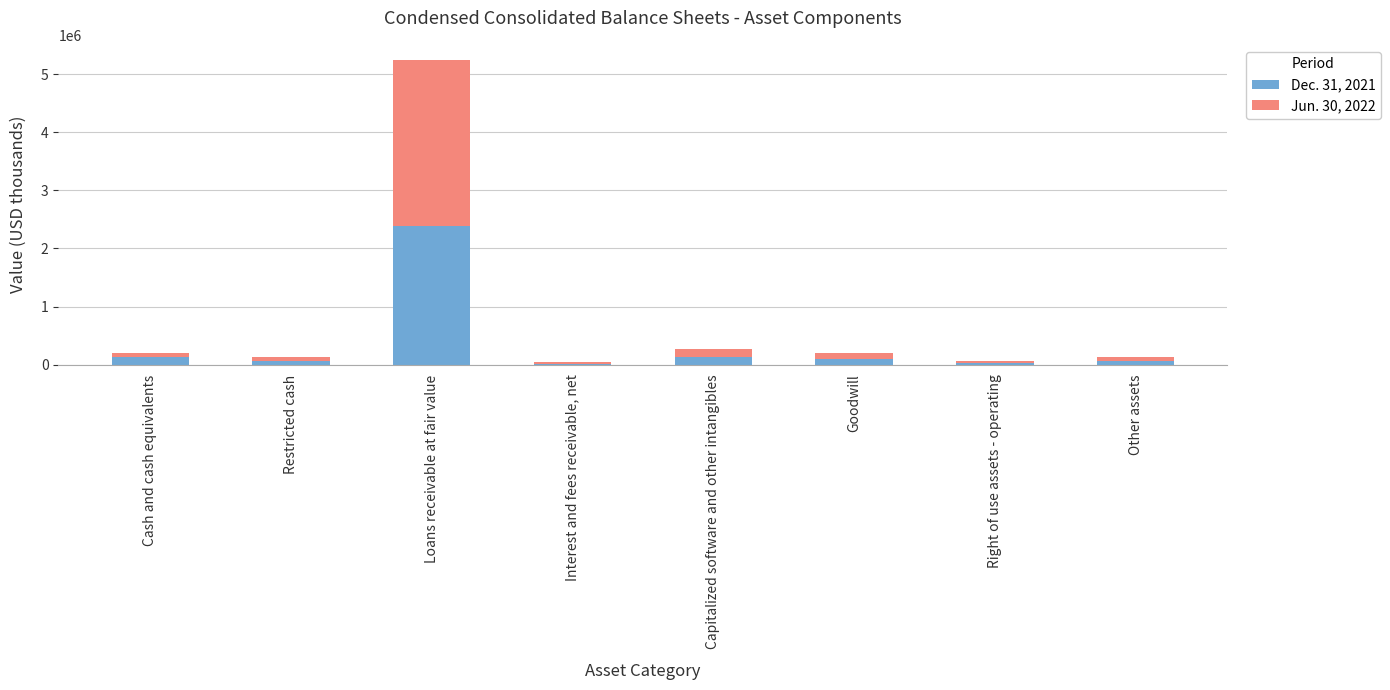

How many bars are there in total?

8